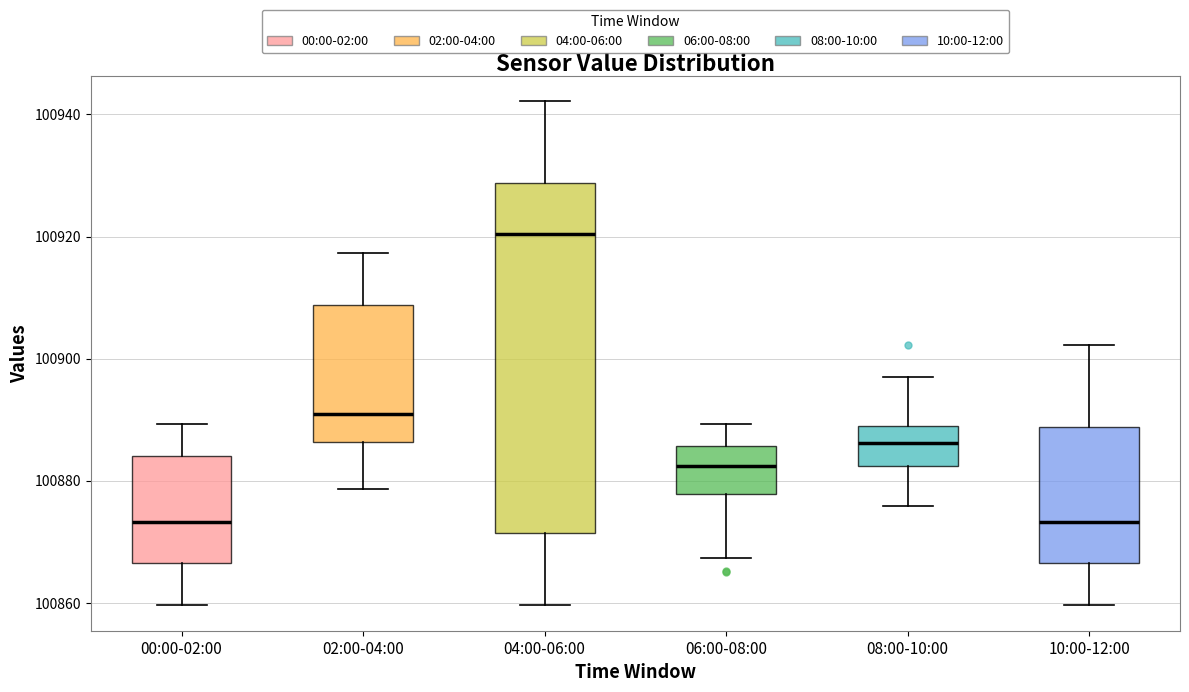

Where is the lower edge of the box for 00:00-02:00 on the y-axis? The values are not printed on the chart, so give them approximately, as read against the axis.

100866